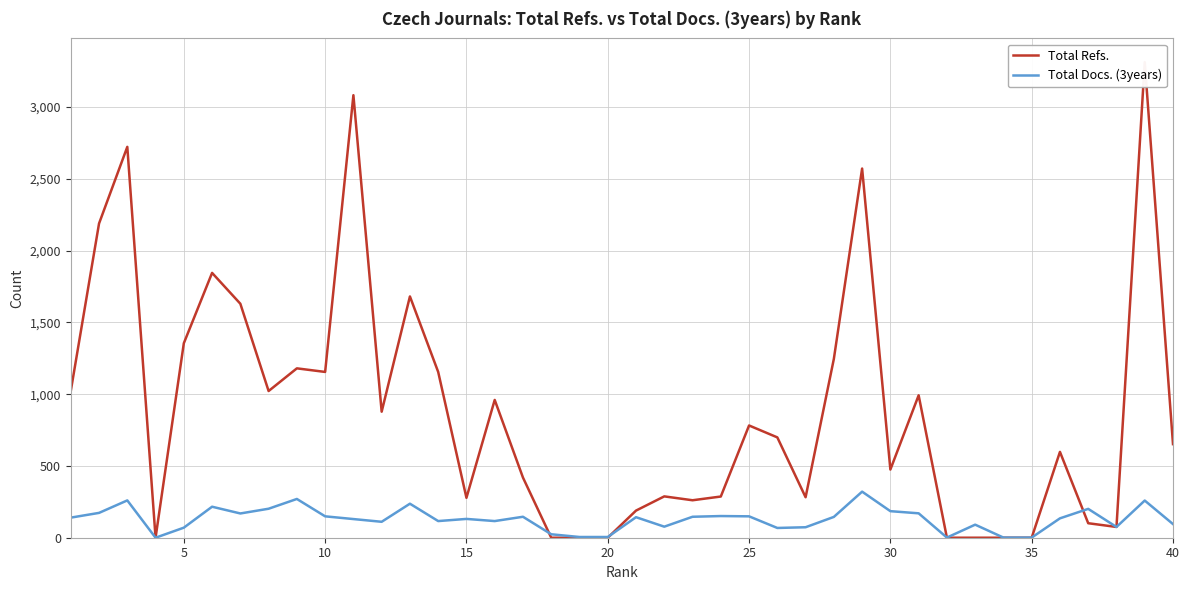

Which series has the largest range (max minus min)?

Total Refs.